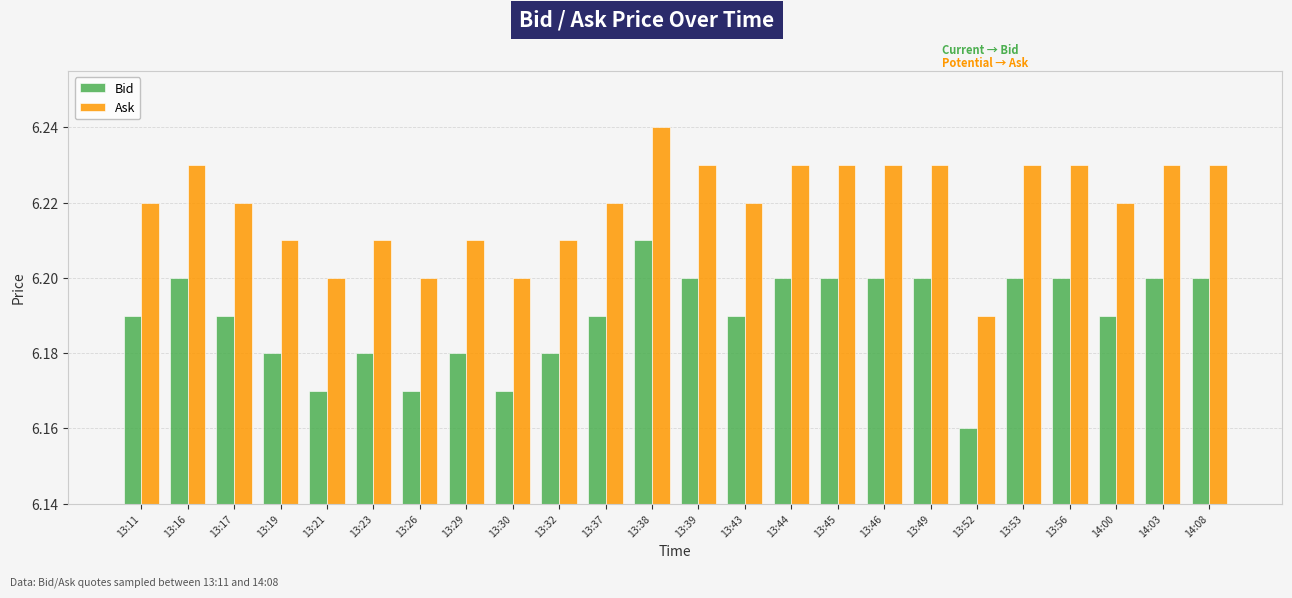

Where is Bid nearest to the value 6?

13:52